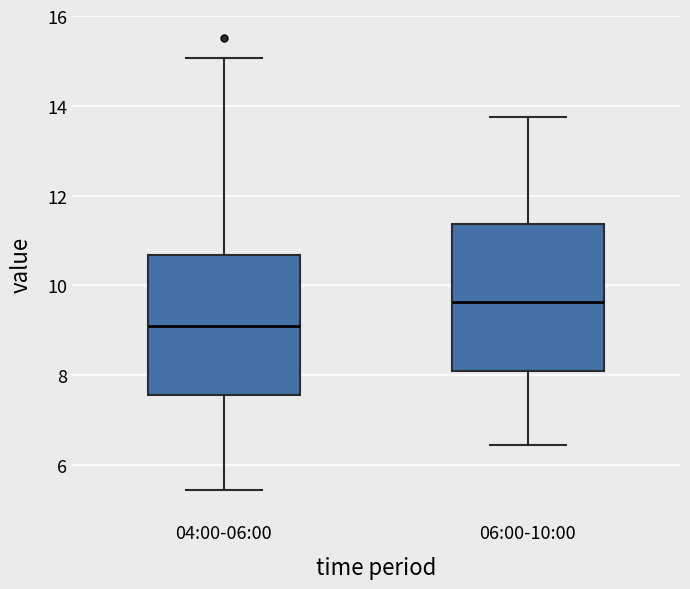

Where does the upper whisker of the box for 06:00-10:00 end on the y-axis? The values are not printed on the chart, so give them approximately, as read against the axis.

13.8